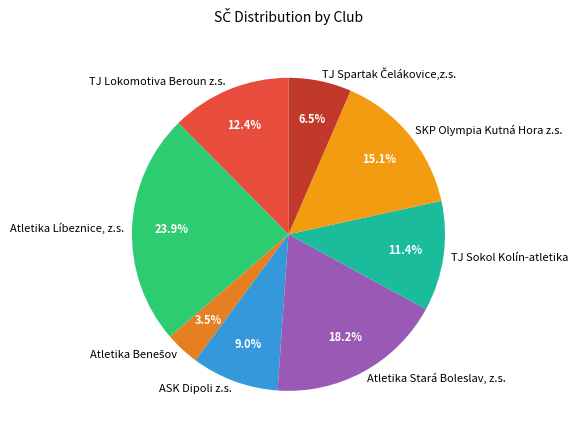

Which category has the biggest portion of the pie?

Atletika Líbeznice, z.s.